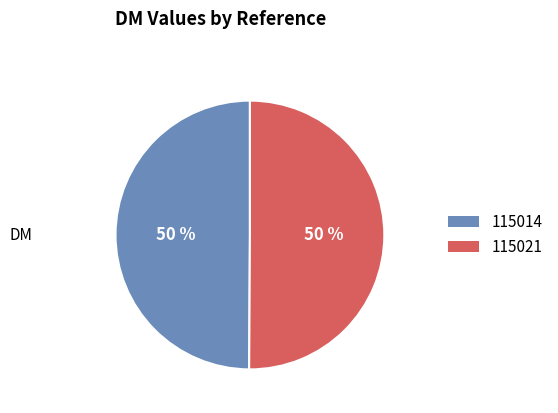

Do 115014 and 115021 together represent more than half of the pie?

Yes